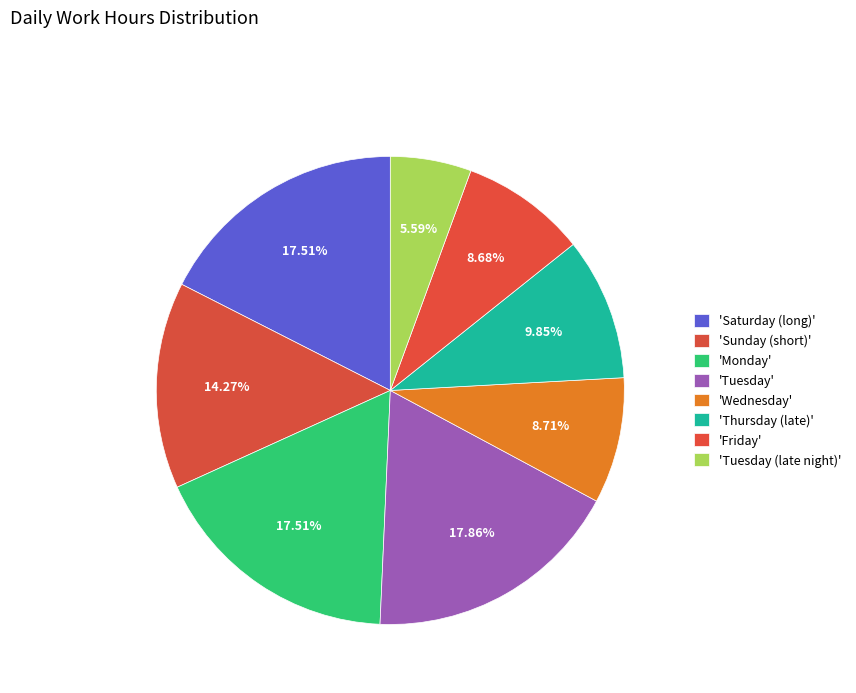

Count the number of slices in the pie.

8